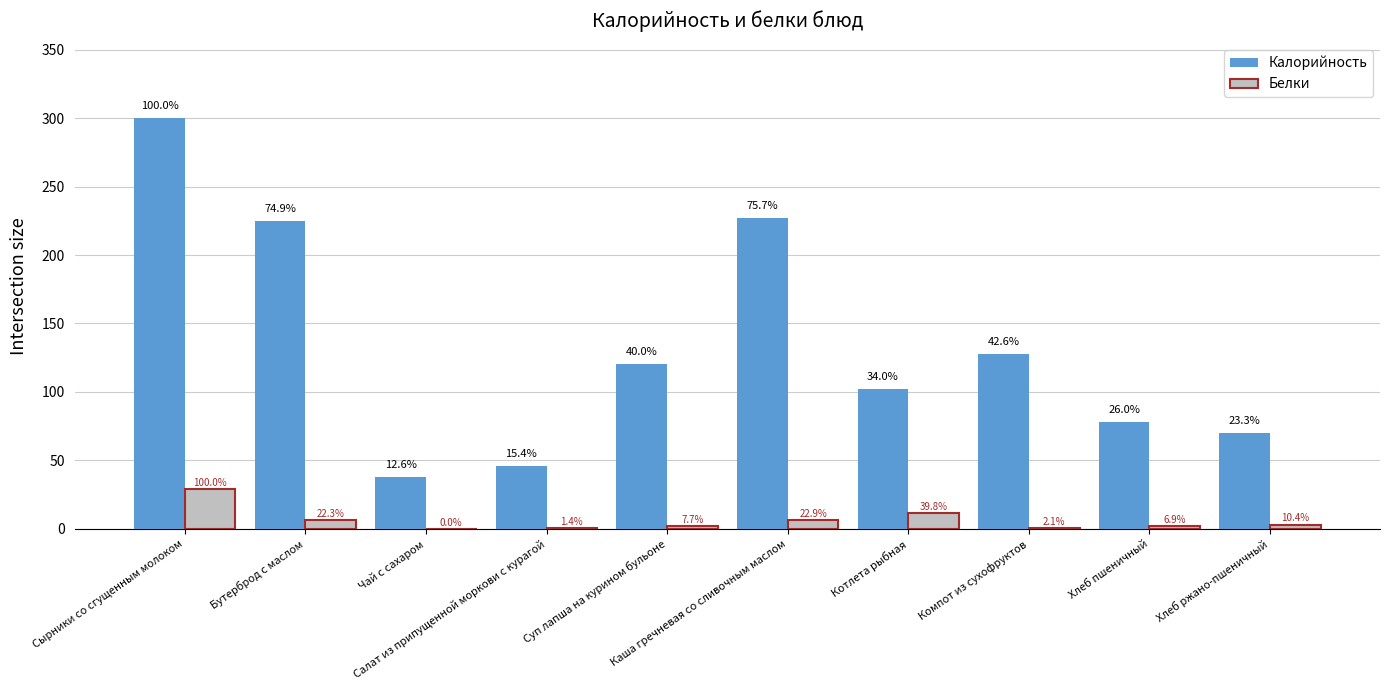

What is the sum of all Белки values?

61.6